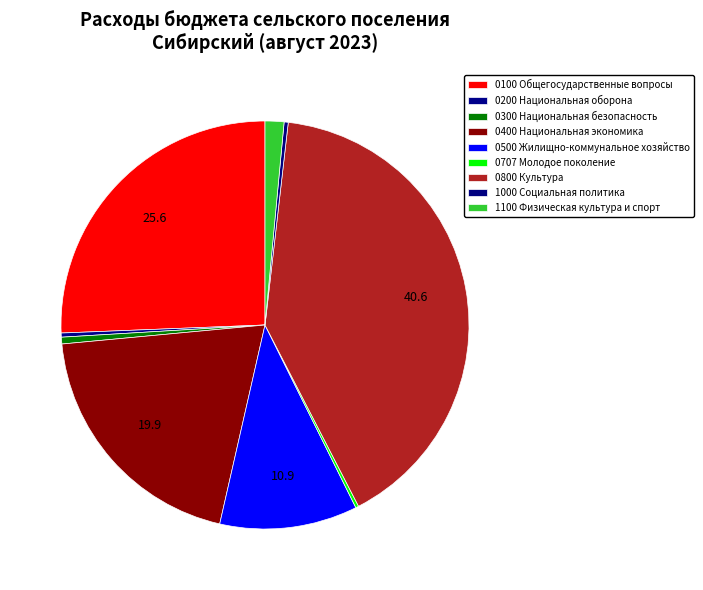

To the nearest percent, what is the difference between the largest and smallest slice percentages?

40%